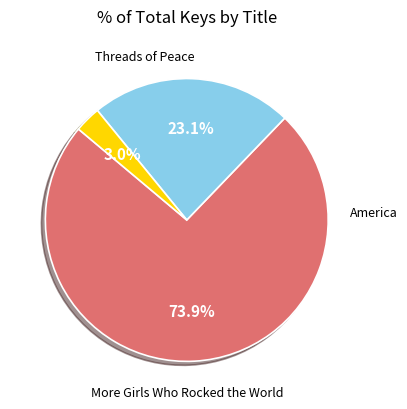

What is the change in value from More Girls Who Rocked the World to America?

-120418299